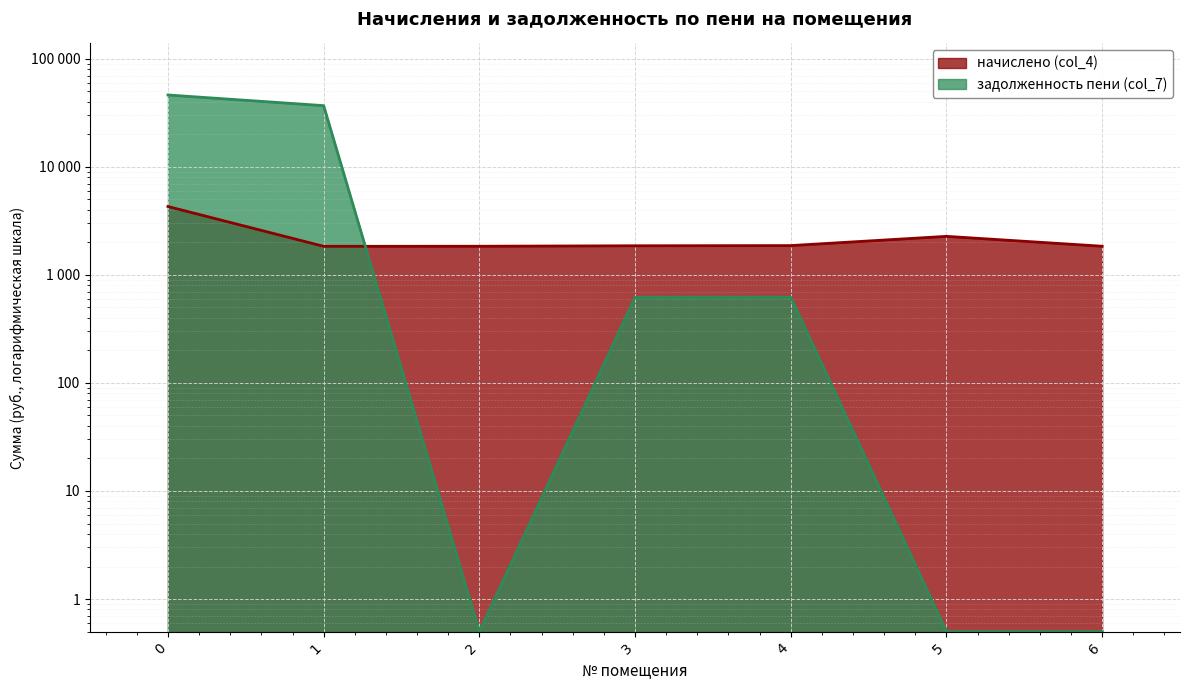

The value of задолженность пени (col_7) at 5 is 0.5. True or false?

True